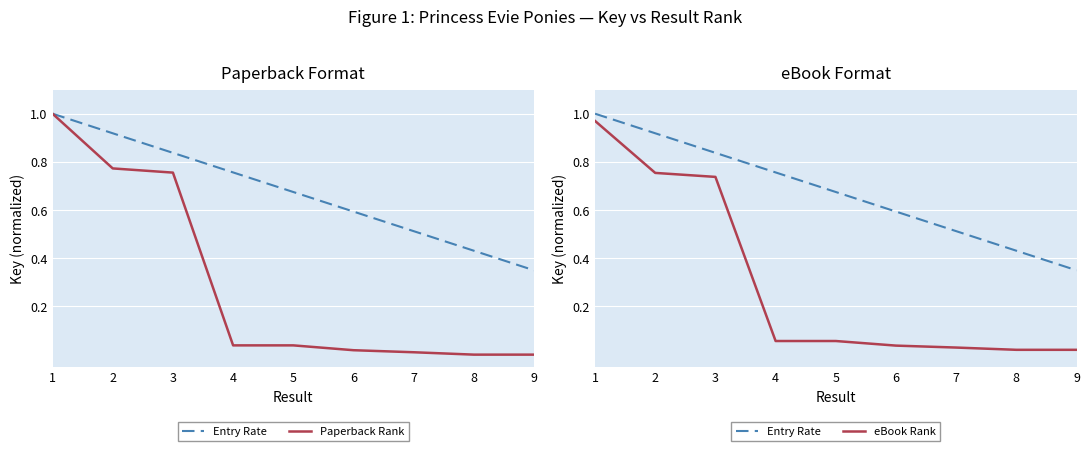

Is this an area chart (filled region under the line)?

No